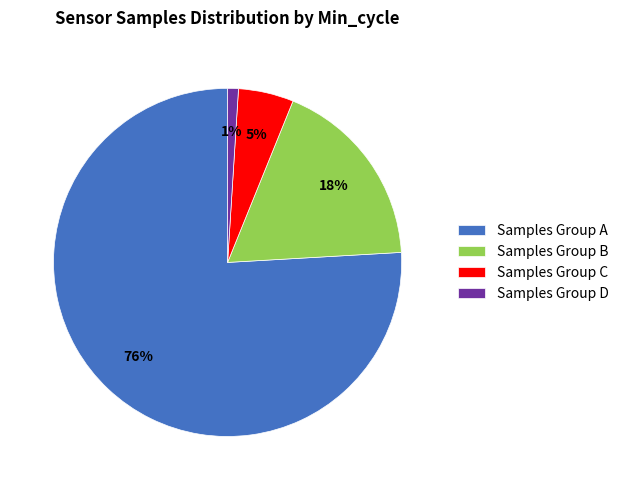

How many segments does this pie chart have?

4